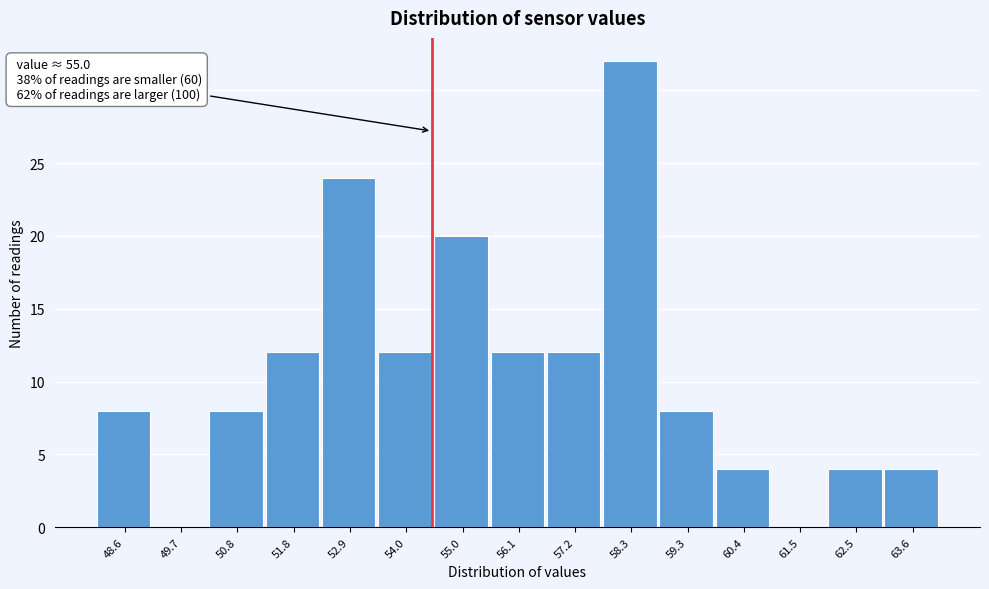

Reading left to right, what are all the values shown in this chart?

48.6=8	49.7=0	50.8=8	51.8=12	52.9=24	54.0=12	55.0=20	56.1=12	57.2=12	58.3=32	59.3=8	60.4=4	61.5=0	62.5=4	63.6=4